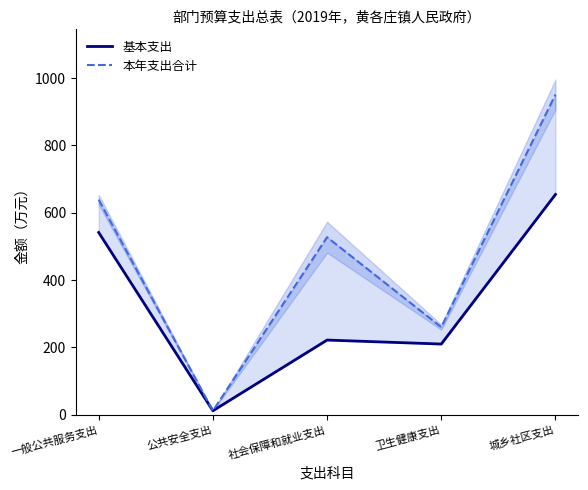

How many values in the 基本支出 series are below 221?

2